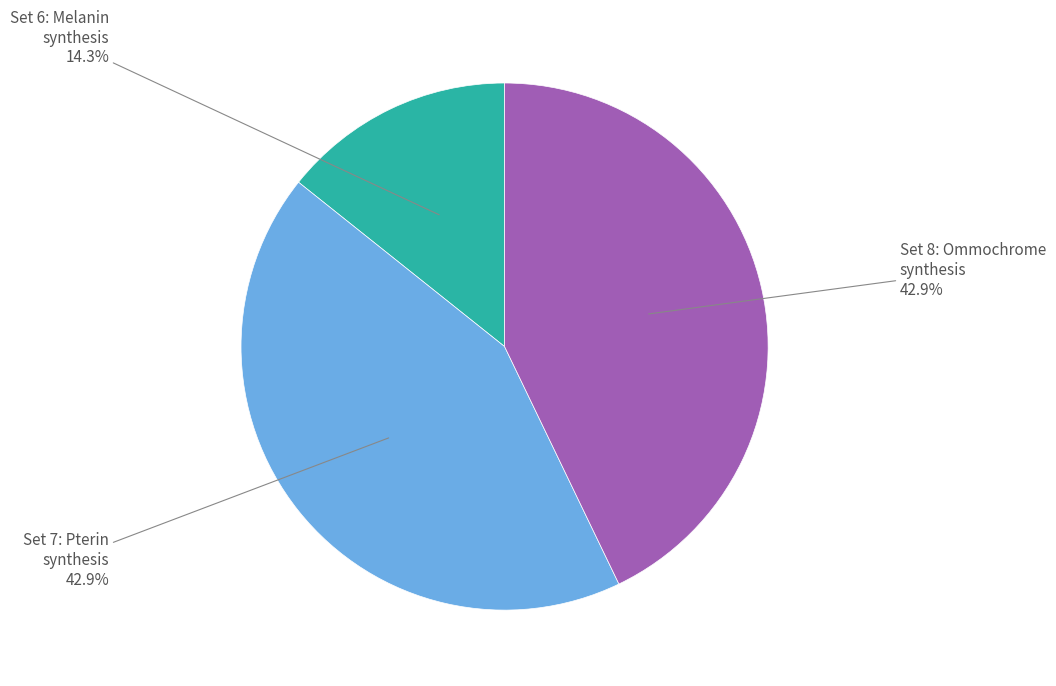

Is there a majority slice in this chart?

No